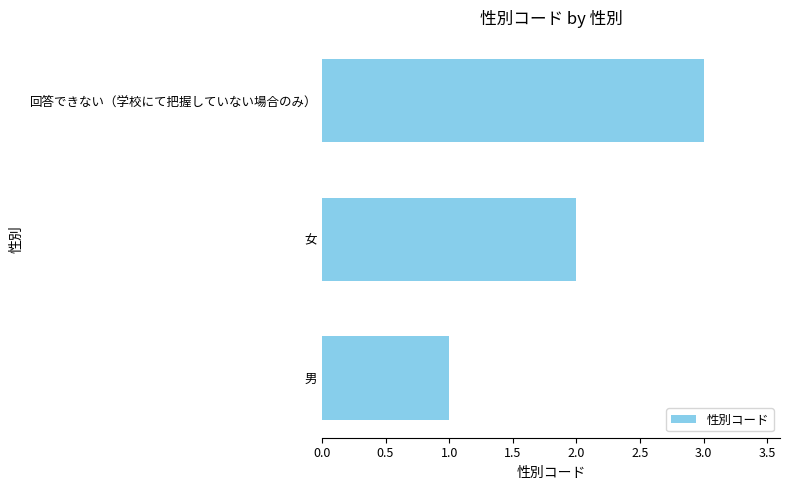

What is the sum of all values?

6